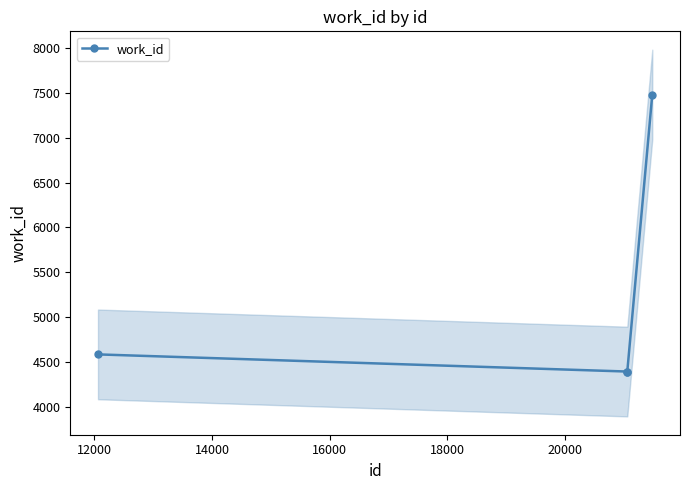

What is the maximum value shown in the chart?

7481